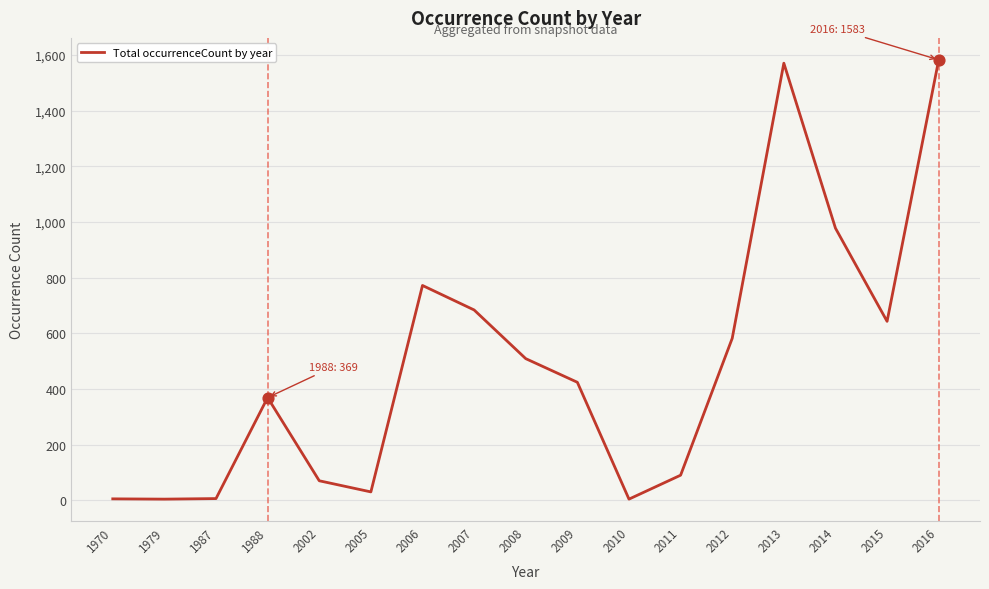

What is the change in value from 2006 to 2011?

-682